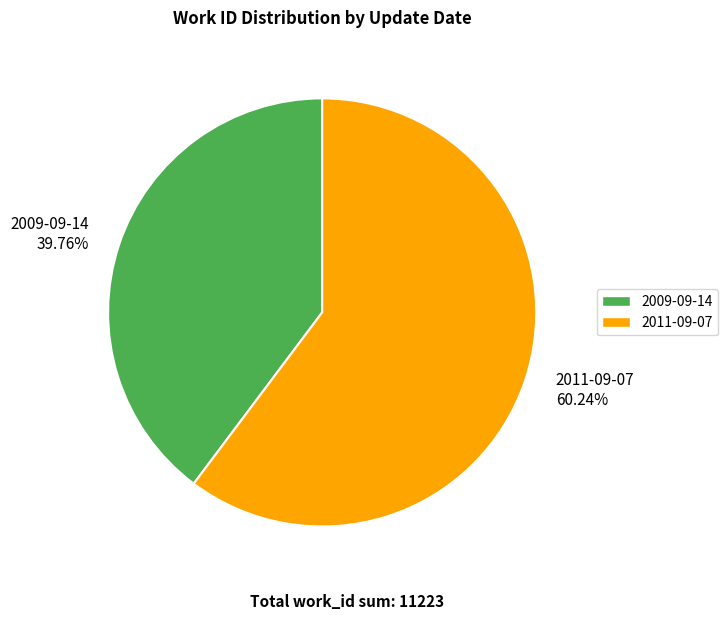

Is it true that 2009-09-14 is 40% of the pie?

True